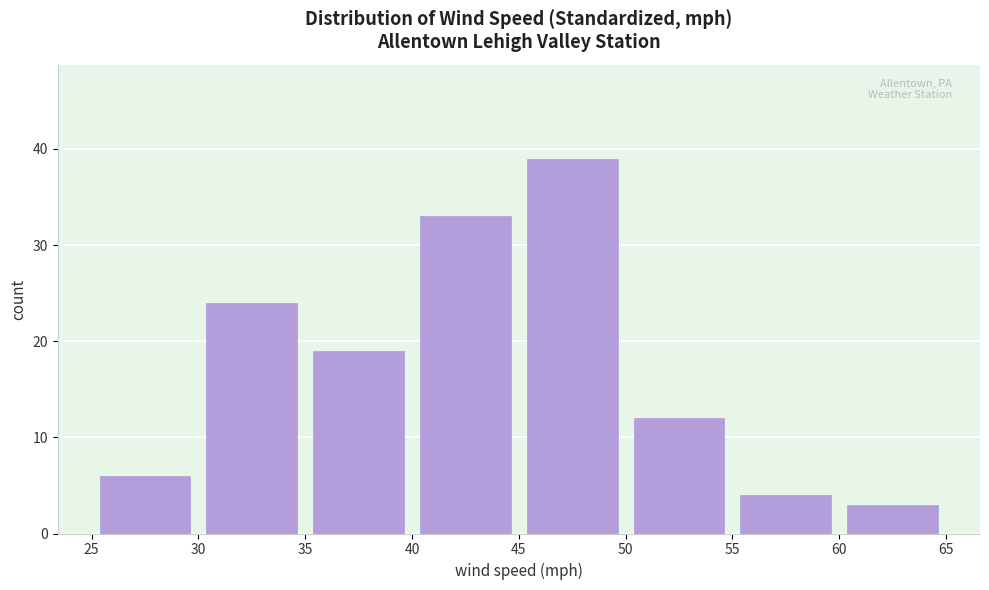

Reading left to right, list every bar in this chart as the range it spans on the x-axis followed by its height. The values are not printed on the chart, so give them approximately, as read against the axis.

25 to 30: 6
30 to 35: 24
35 to 40: 19
40 to 45: 33
45 to 50: 39
50 to 55: 12
55 to 60: 4
60 to 65: 3